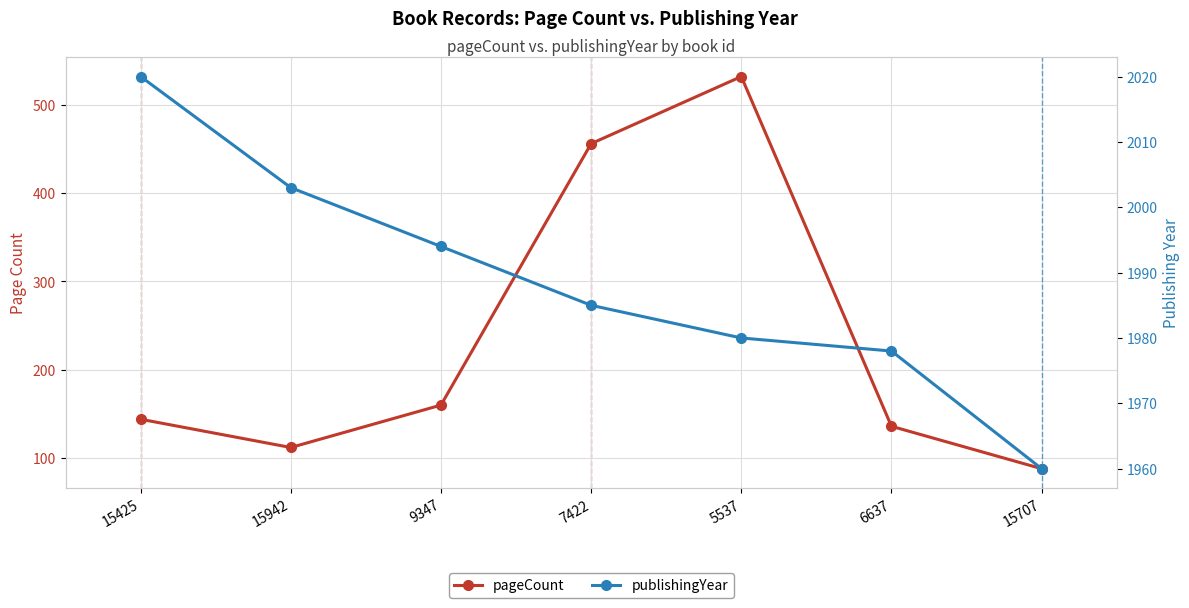

Reading left to right, list all the values displayed in this chart.

pageCount: 15425=144	15942=112	9347=160	7422=456	5537=532	6637=136	15707=88
publishingYear: 15425=2020	15942=2003	9347=1994	7422=1985	5537=1980	6637=1978	15707=1960